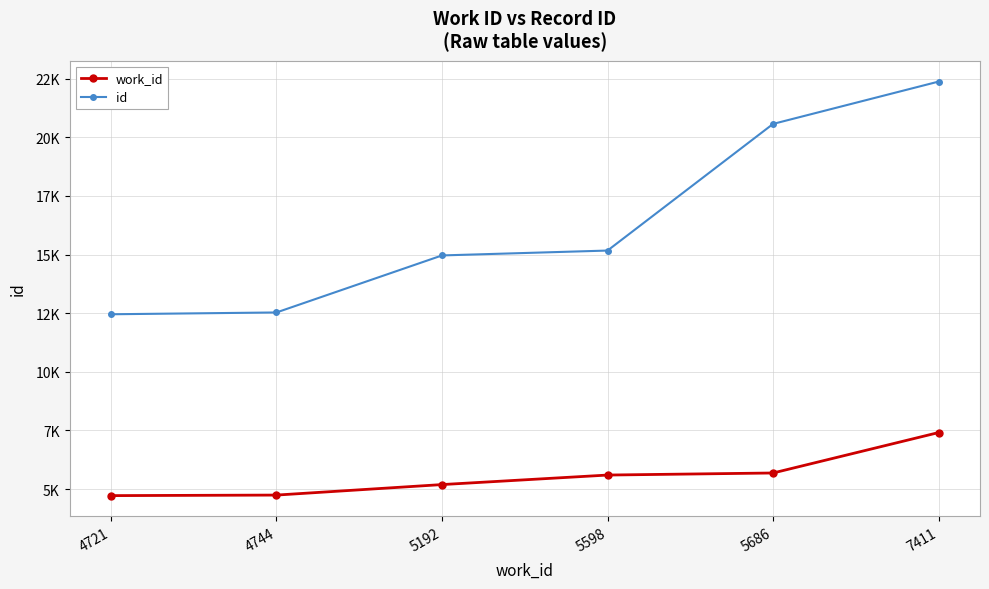

What is the difference between the id values at 5598 and 5686?

5401